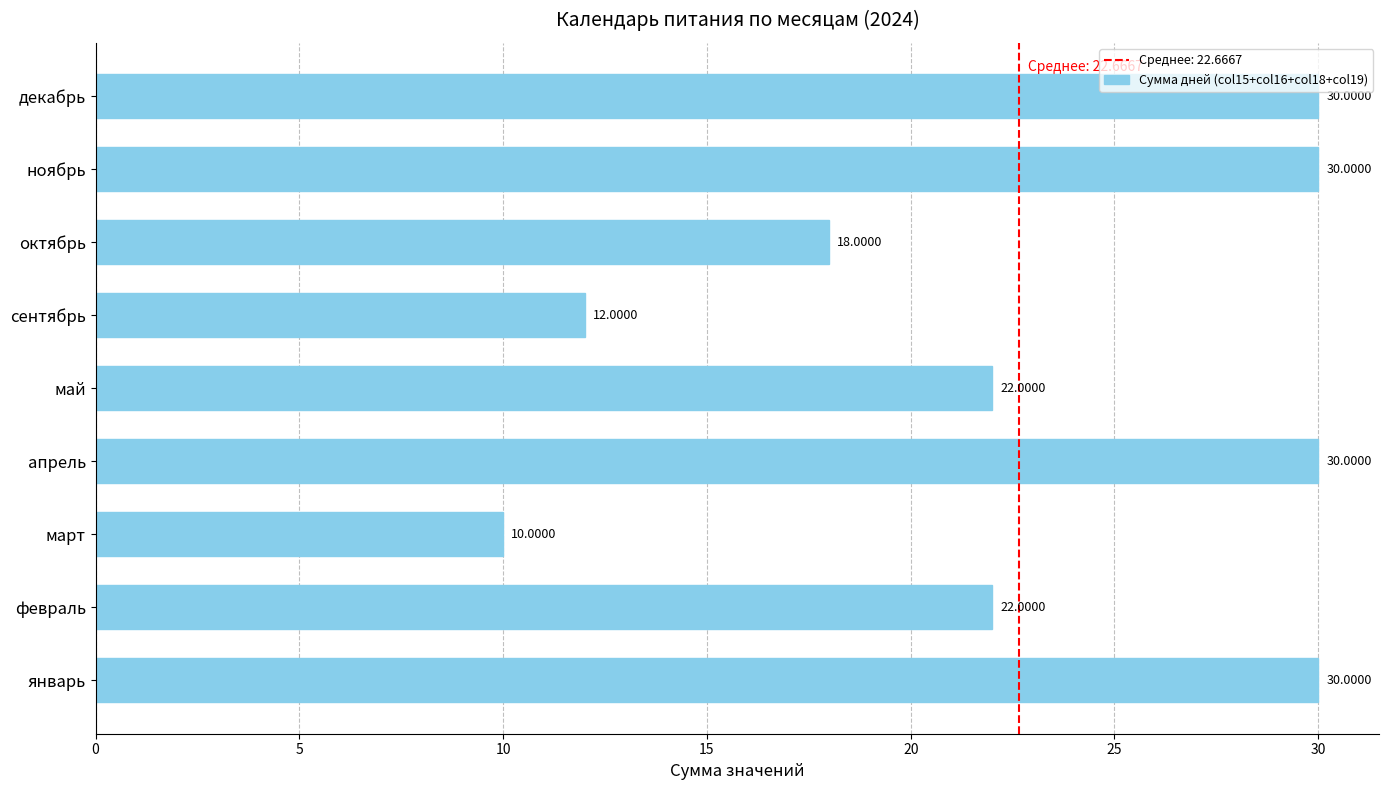

What is the difference between the second highest and second lowest values?

18